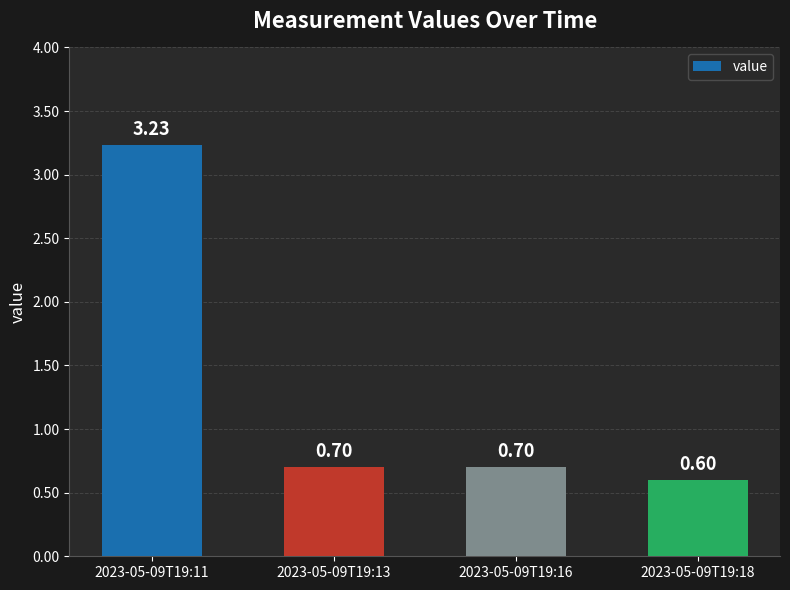

Between 2023-05-09T19:18 and 2023-05-09T19:11, which is larger?

2023-05-09T19:11